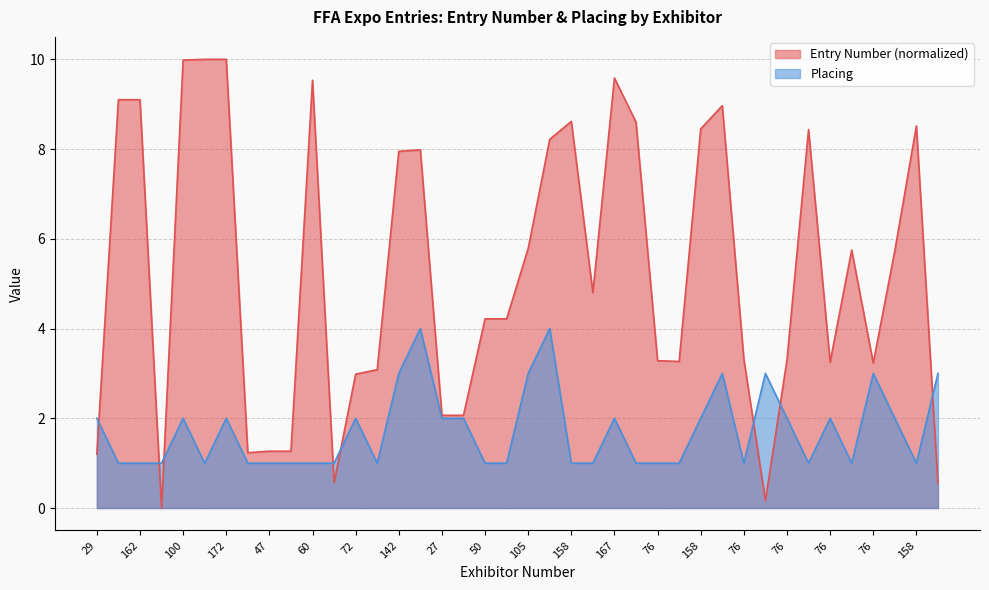

How many lines are shown in the chart?

2